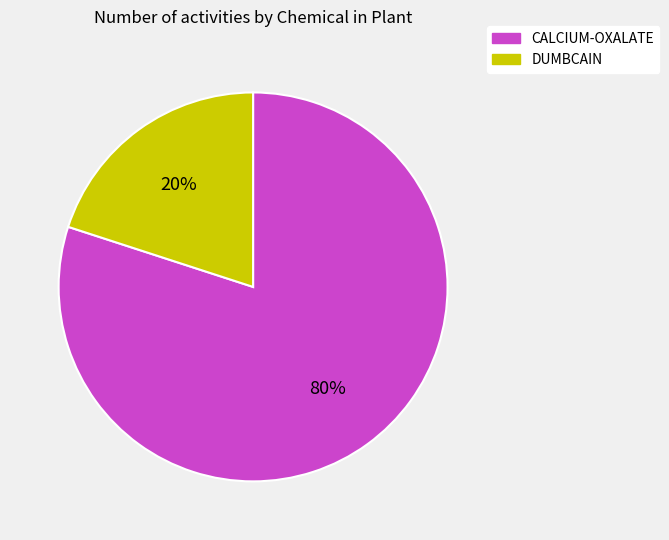

What percentage is the CALCIUM-OXALATE slice, to the nearest percent?

80%